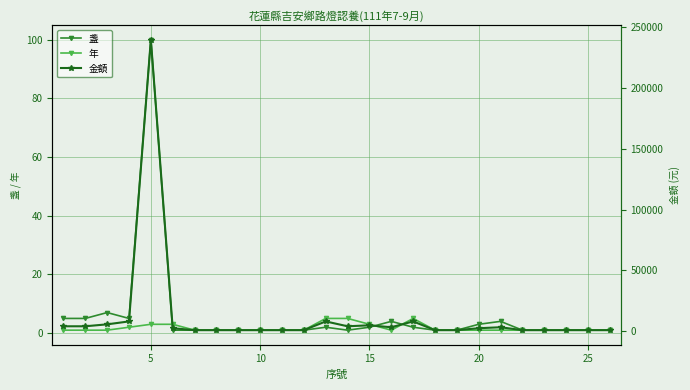

Which category has the highest value in the 盞 series?

5